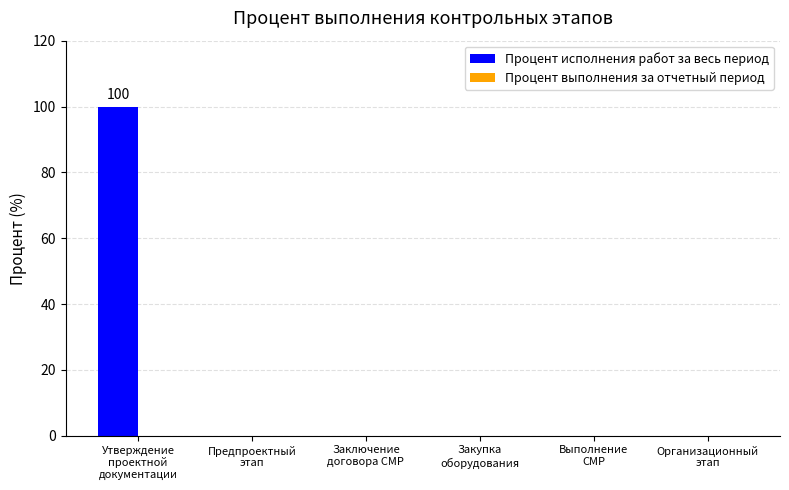

What is the sum of all values?

100